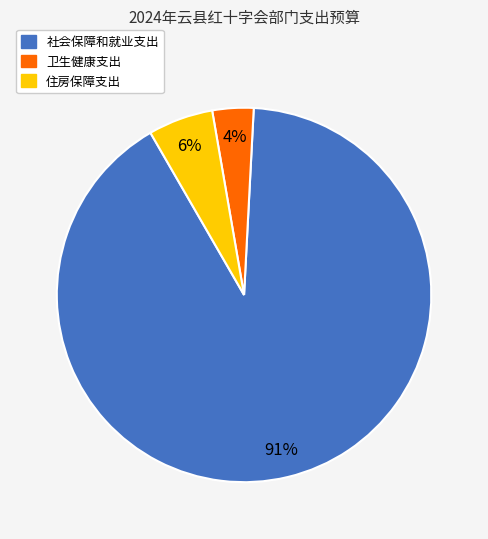

How many slices are in this pie chart?

3